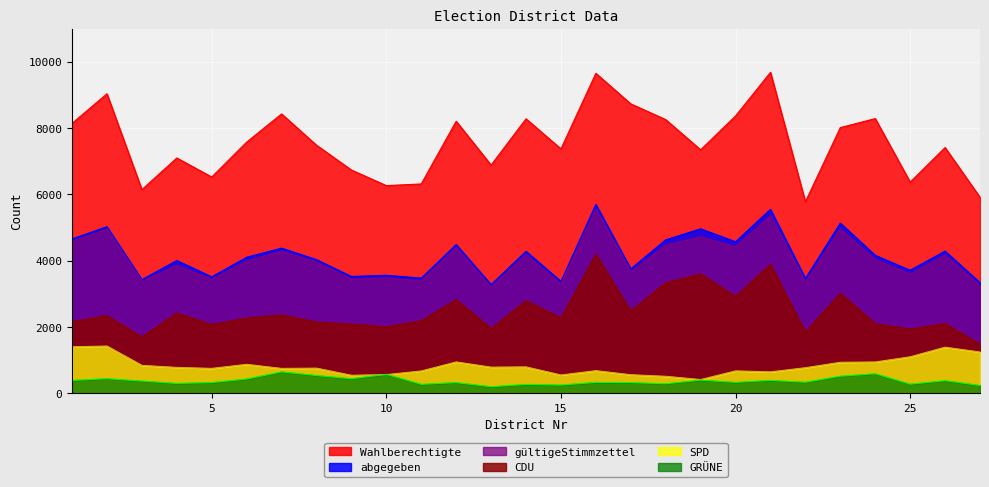

True or false: GRÜNE has a value of 112 at 21.

False